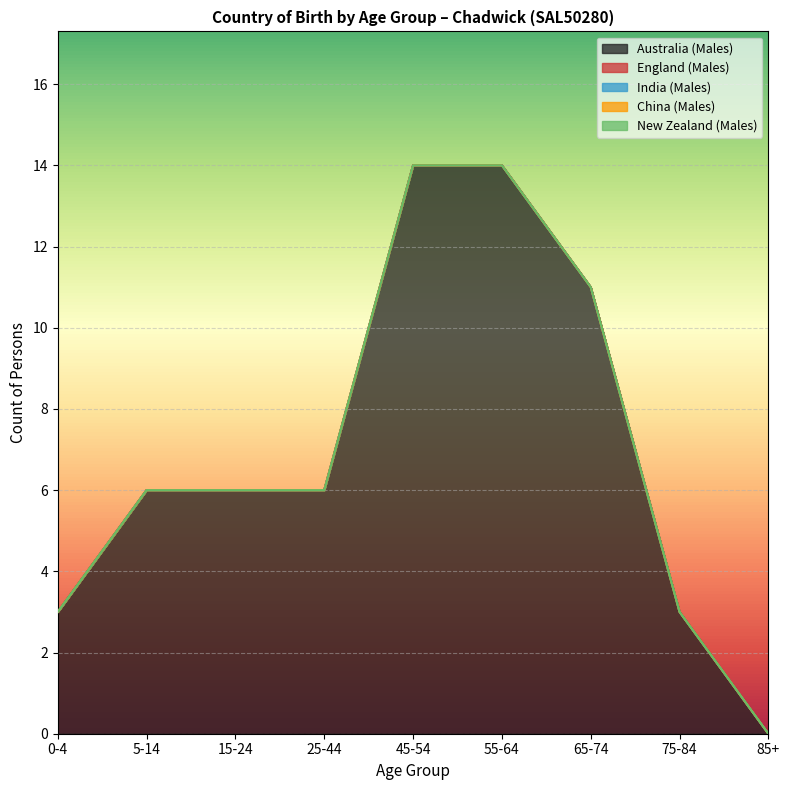

Reading right to left, transcribe all the data shown in this chart.

Australia (Males): 0	3	11	14	14	6	6	6	3
England (Males): 0	0	0	0	0	0	0	0	0
India (Males): 0	0	0	0	0	0	0	0	0
China (Males): 0	0	0	0	0	0	0	0	0
New Zealand (Males): 0	0	0	0	0	0	0	0	0